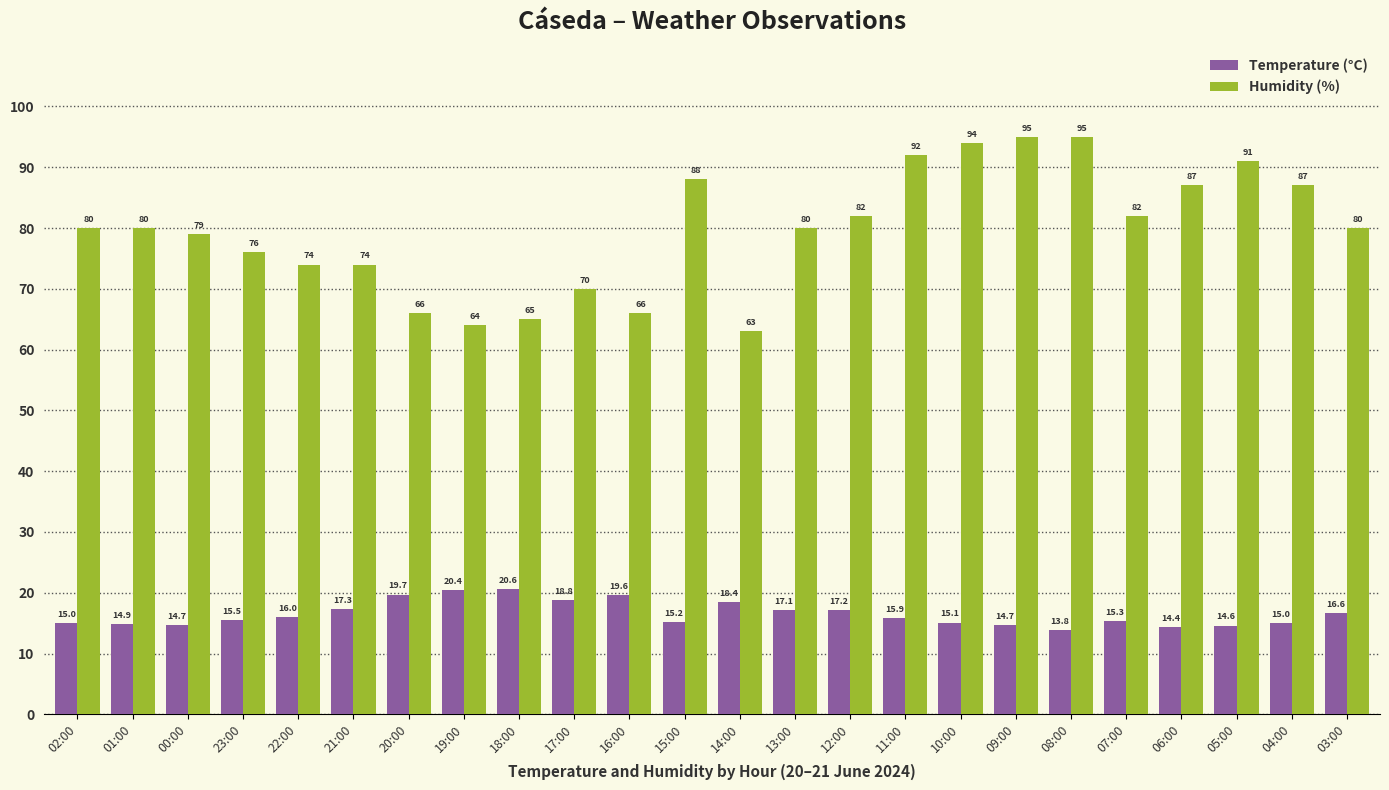

List the series in order of their peak value, lowest first.

Temperature (°C), Humidity (%)